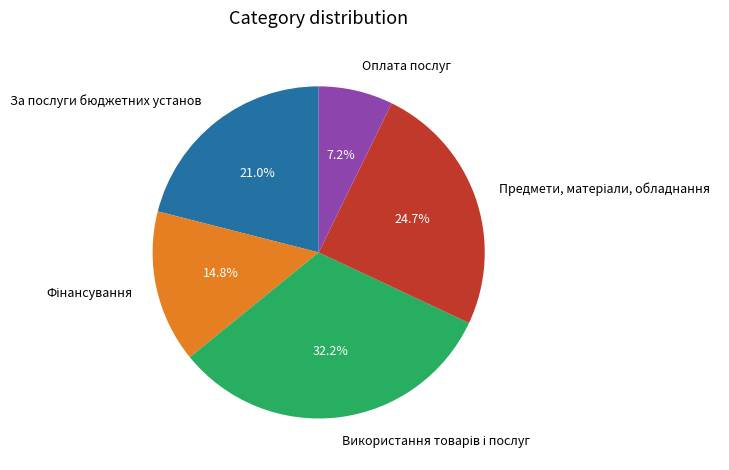

Which slice is the smallest?

Оплата послуг